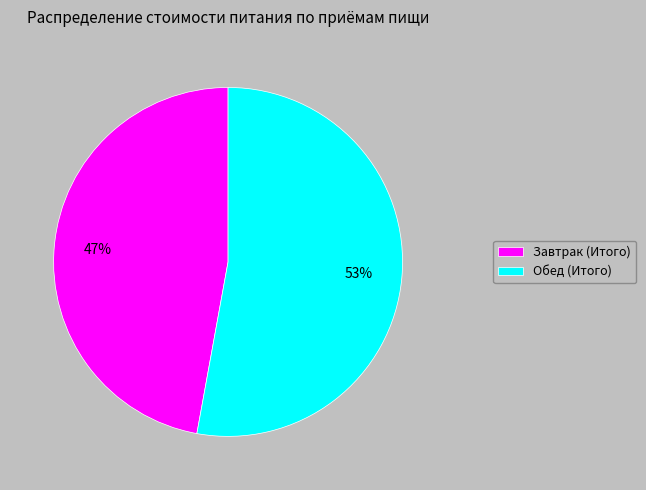

Between Обед (Итого) and Завтрак (Итого), which is larger?

Обед (Итого)